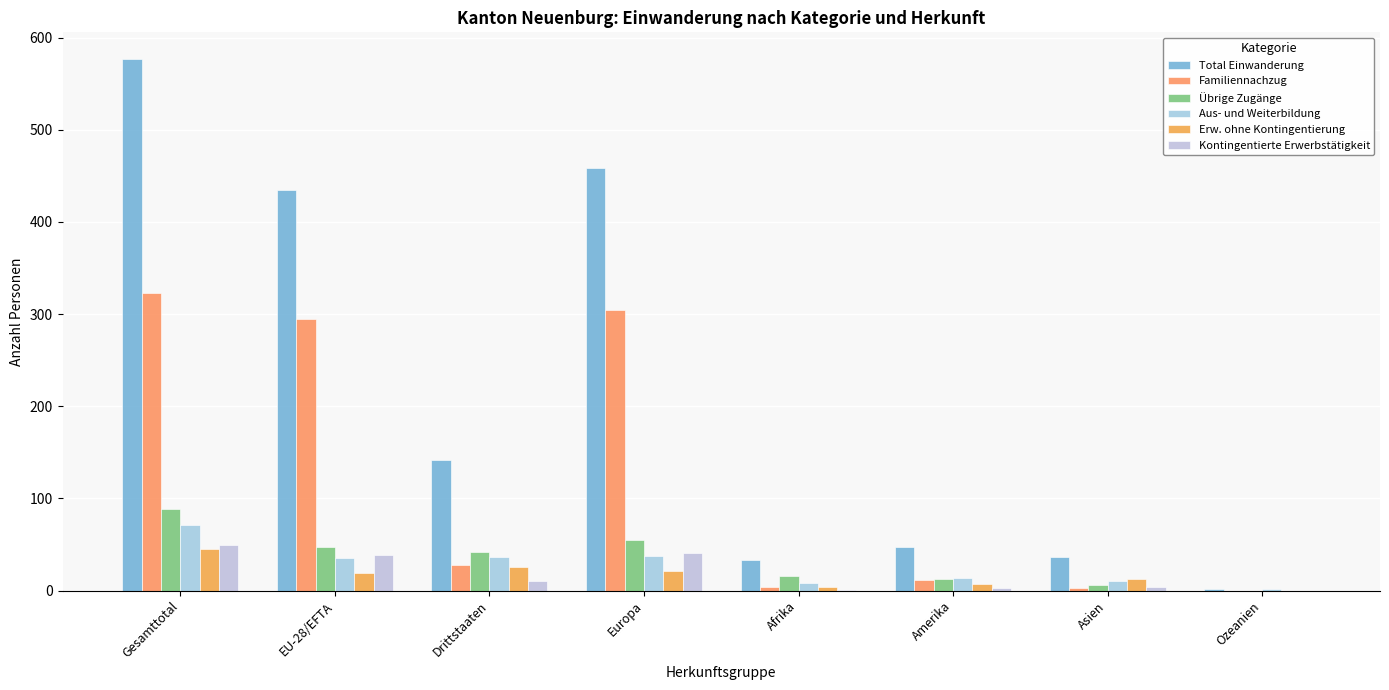

What is the difference between the Aus- und Weiterbildung values at Gesamttotal and Ozeanien?

69